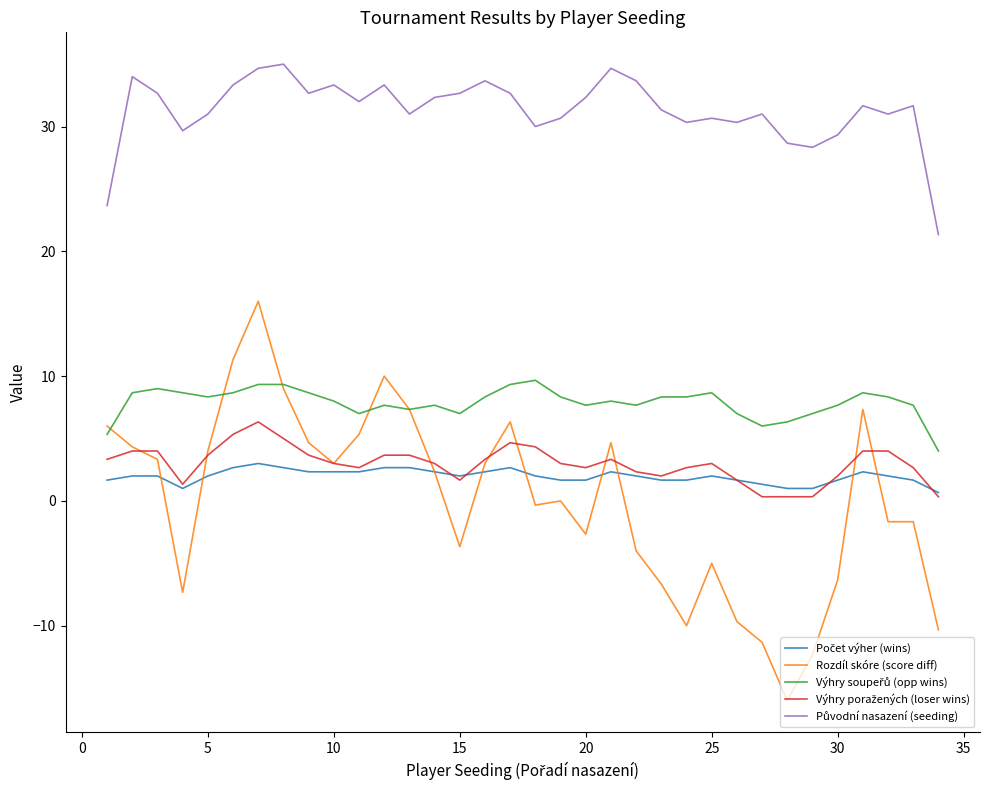

Which series has the widest spread of values?

Rozdíl skóre (score diff)